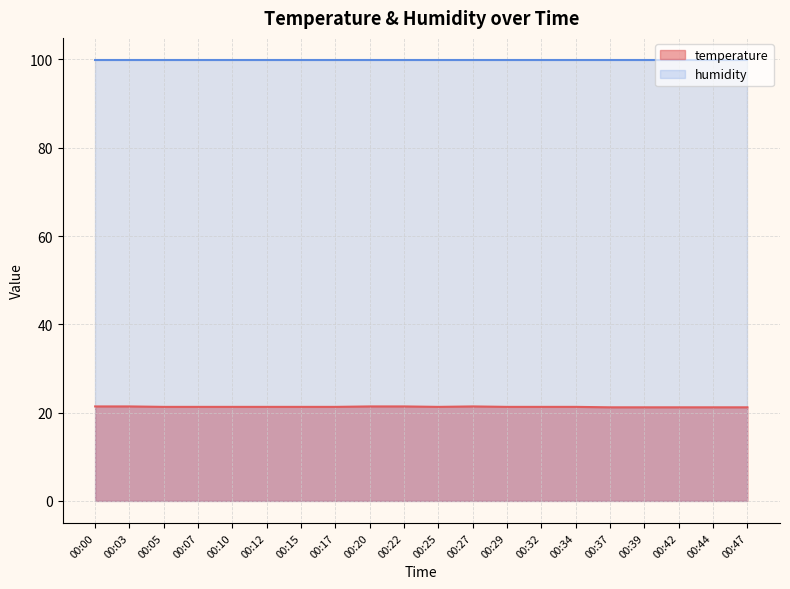

The value at 00:10 is 21.3. True or false?

True